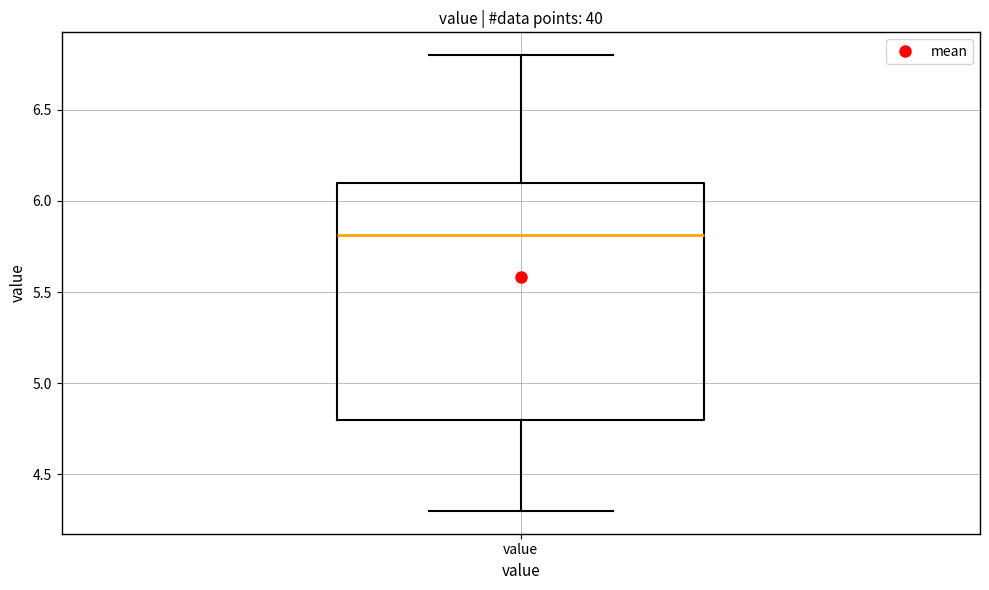

Read this box plot against the y-axis: the position of the median line, the range covered by the box, and the ends of both whiskers. The values are not printed on the chart, so give them approximately, as read against the axis.

median 5.8, box 4.8 to 6.1, whiskers 4.3 to 6.8